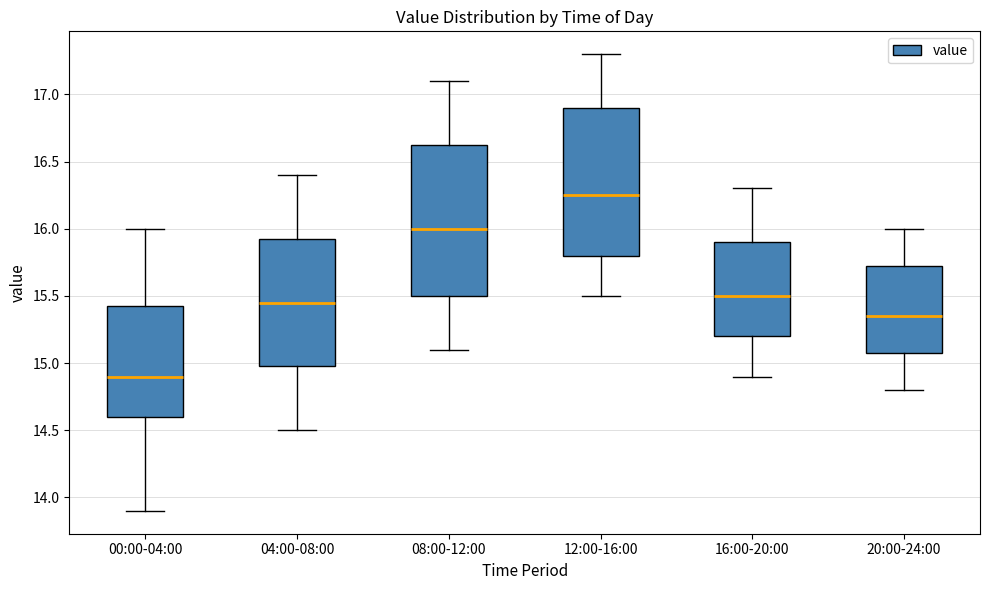

Where does the median line of the box for 20:00-24:00 sit on the y-axis? The values are not printed on the chart, so give them approximately, as read against the axis.

15.35